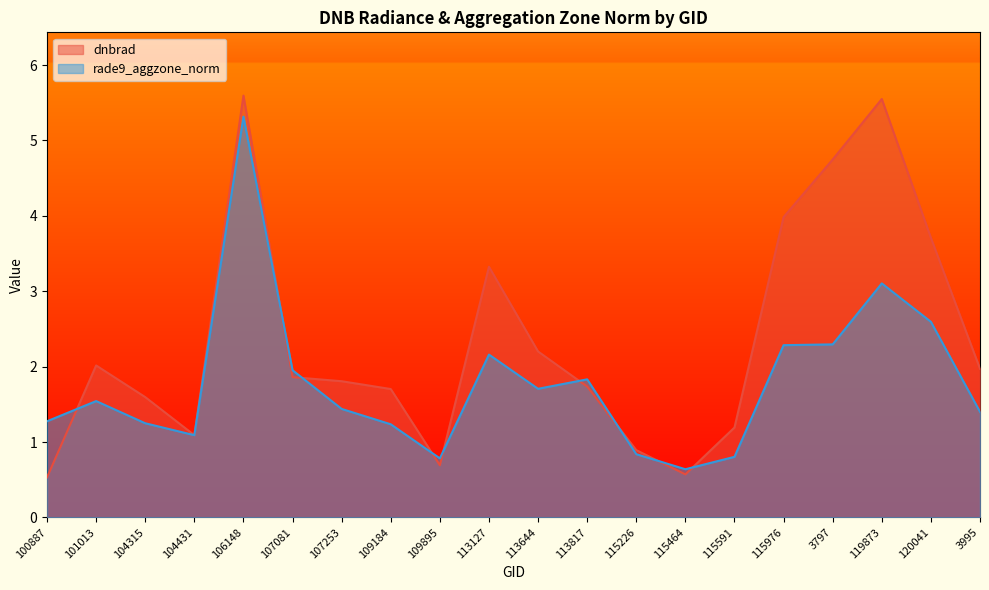

Read the rade9_aggzone_norm value at 115976.

2.3